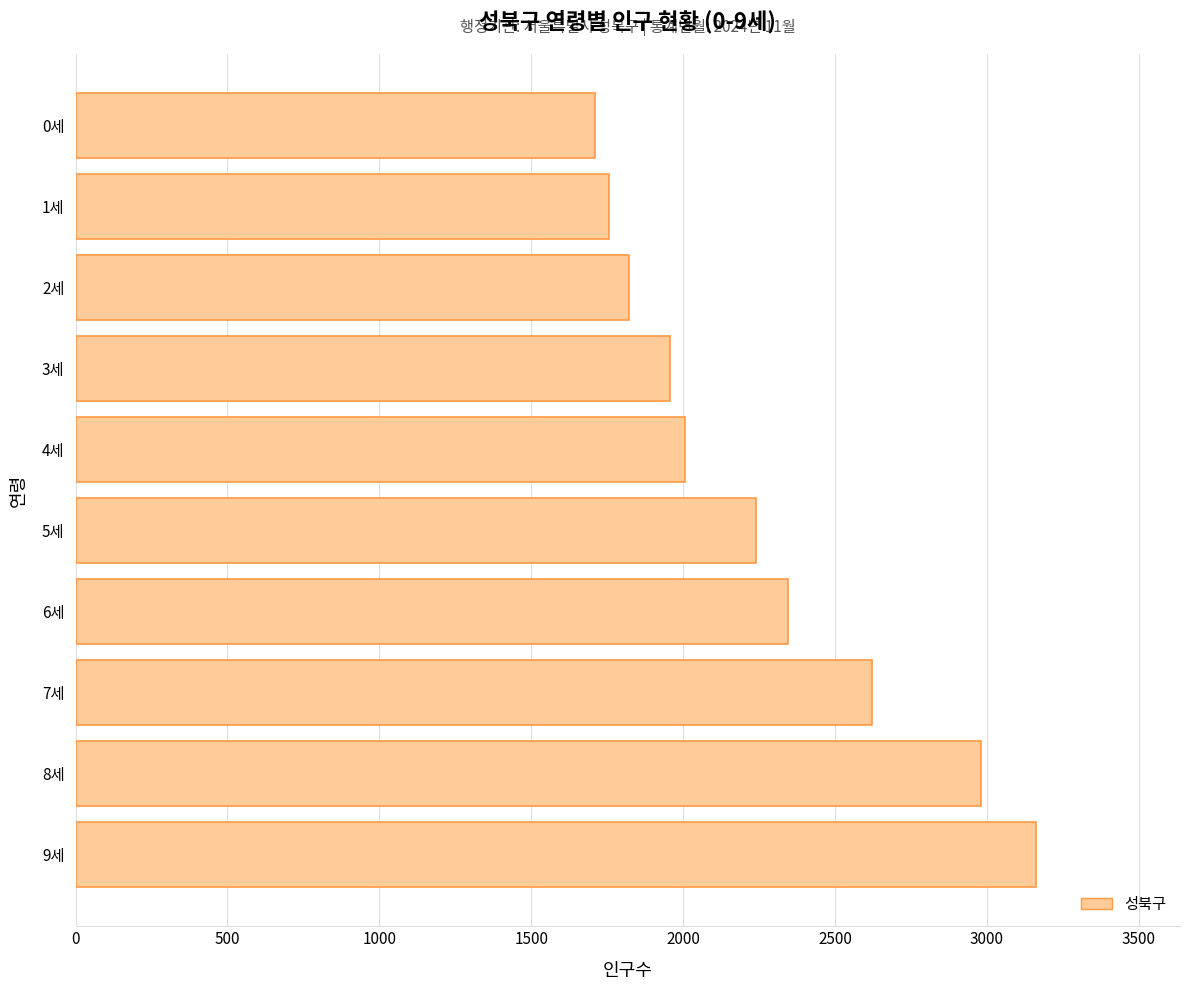

Are the bars grouped side by side (vs. stacked)?

No